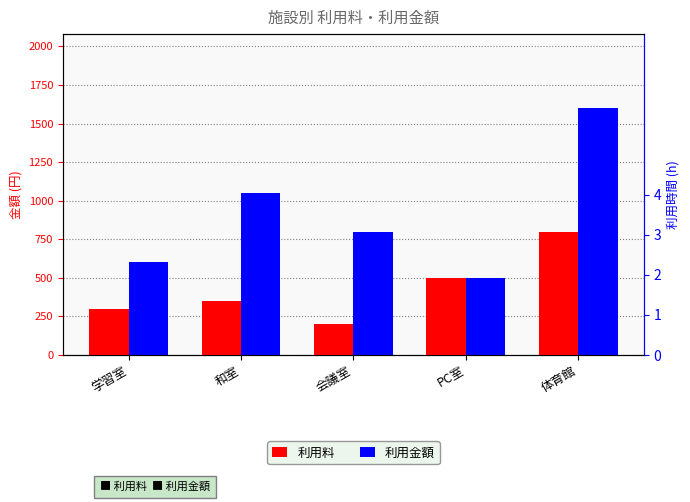

How many series are shown in this chart?

2